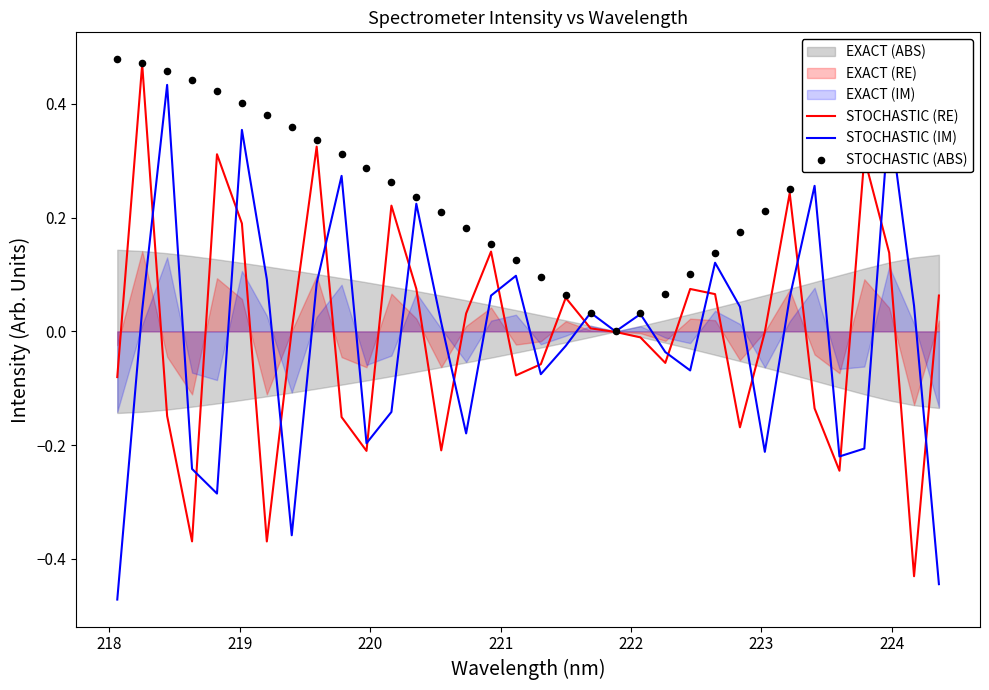

Which series contains the highest Y value?

STOCHASTIC (ABS)